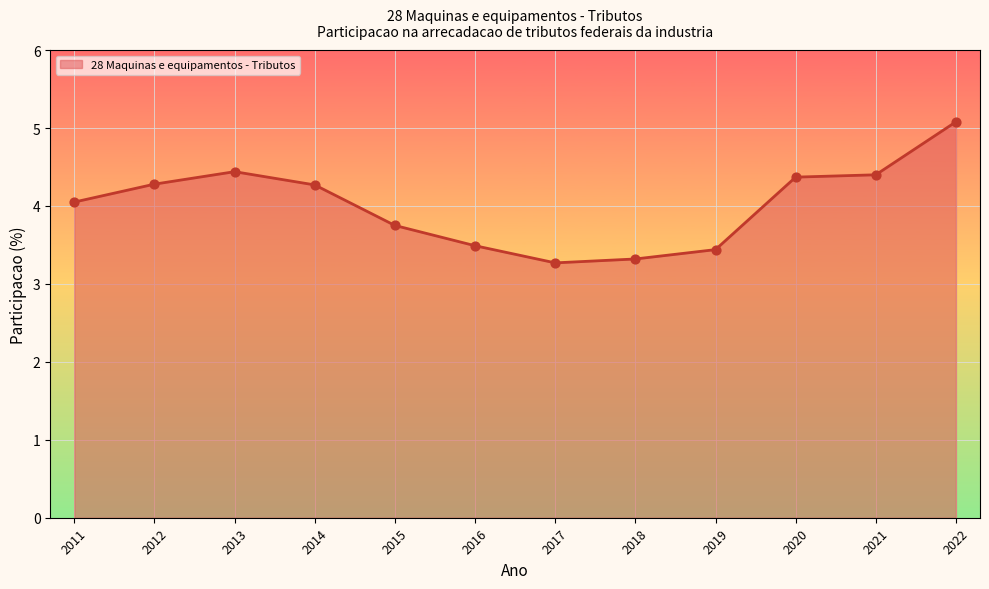

What is the change in value from 2017 to 2019?

+0.2